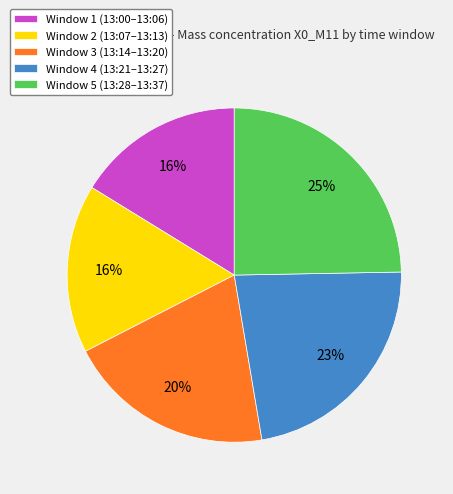

How many slices are in this pie chart?

5